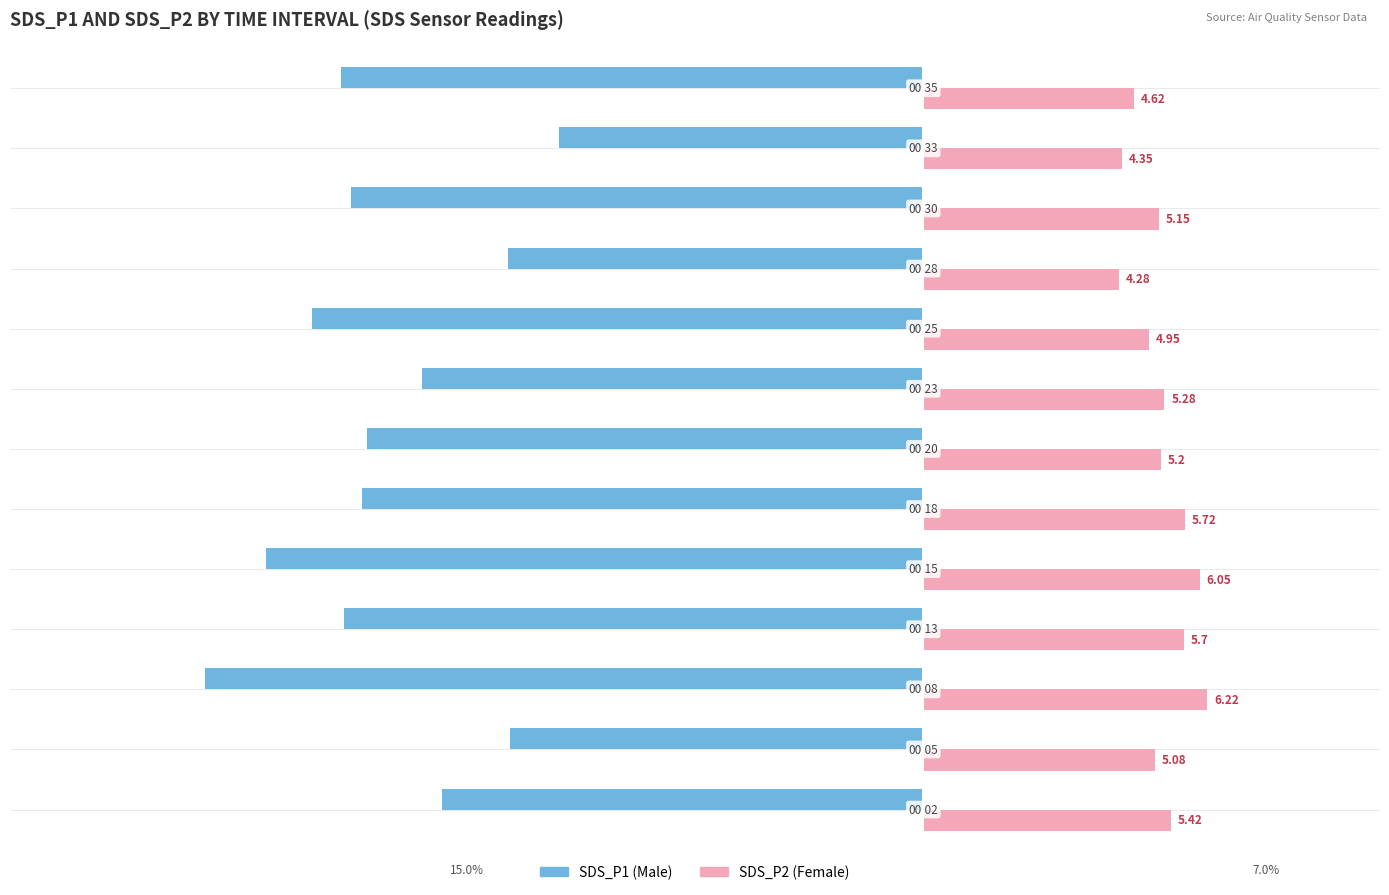

How many data points does each series have?

13